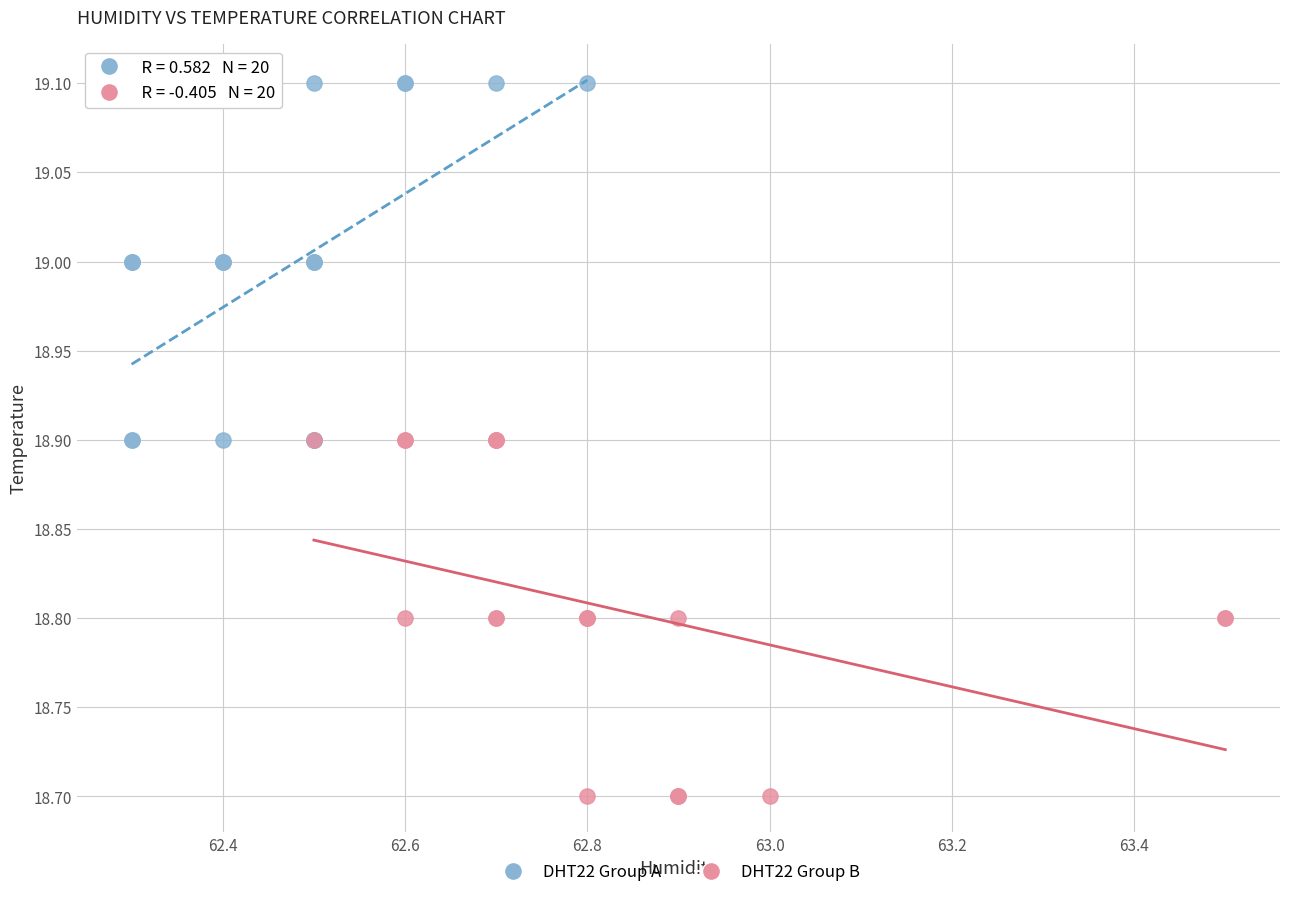

Which series reaches the maximum Y coordinate?

DHT22 Group A